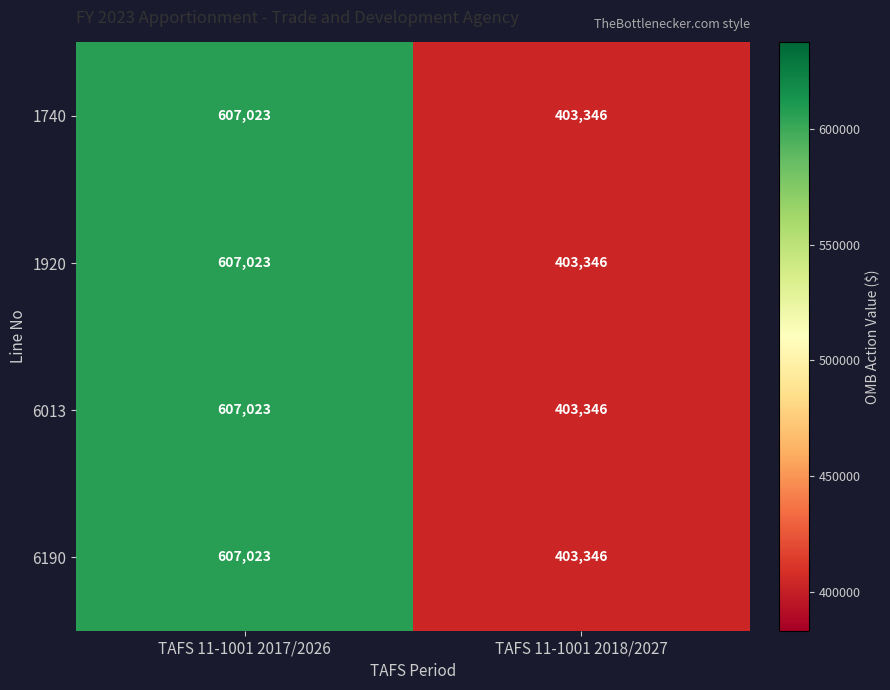

What is the total value across all series at TAFS 11-1001 2018/2027?

1613384